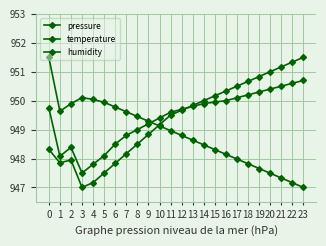

Is this an area chart (filled region under the line)?

No